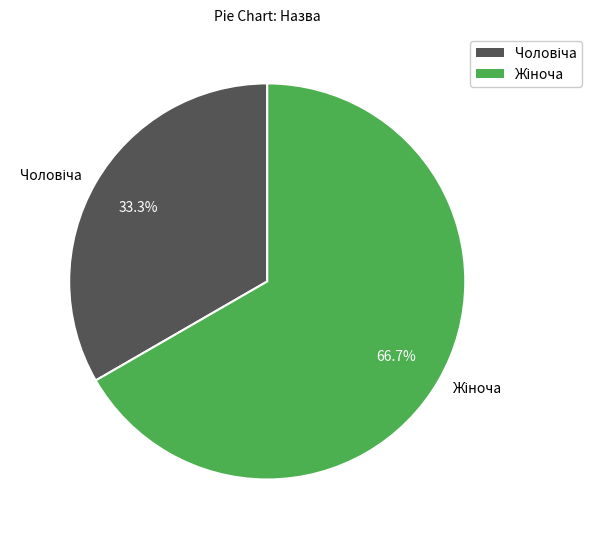

Is there any slice that represents more than half of the pie?

Yes